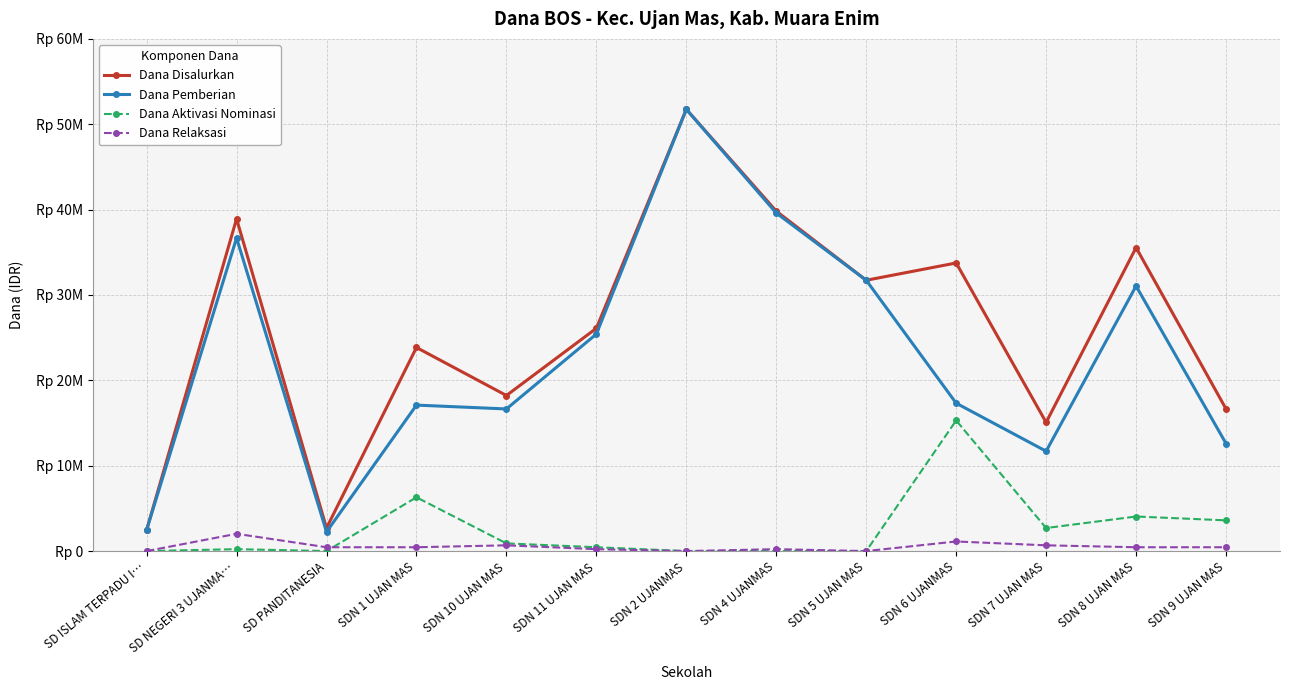

Does the chart have visible grid lines?

Yes